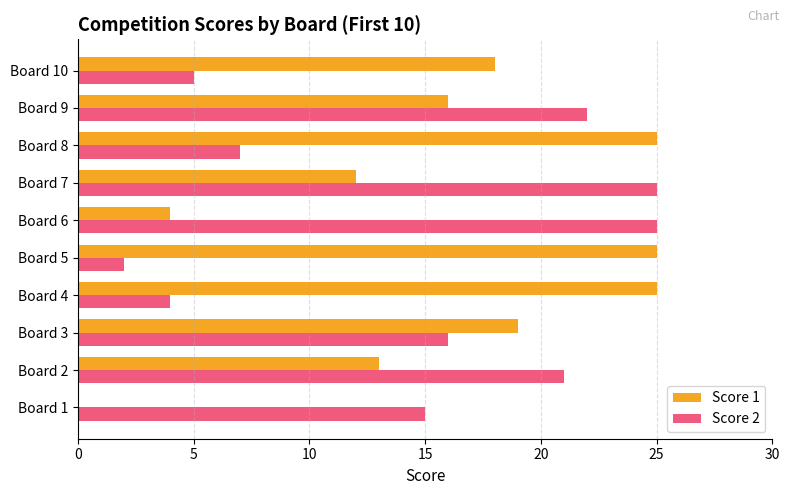

True or false: Score 2 has a value of 28 at Board 3.

False